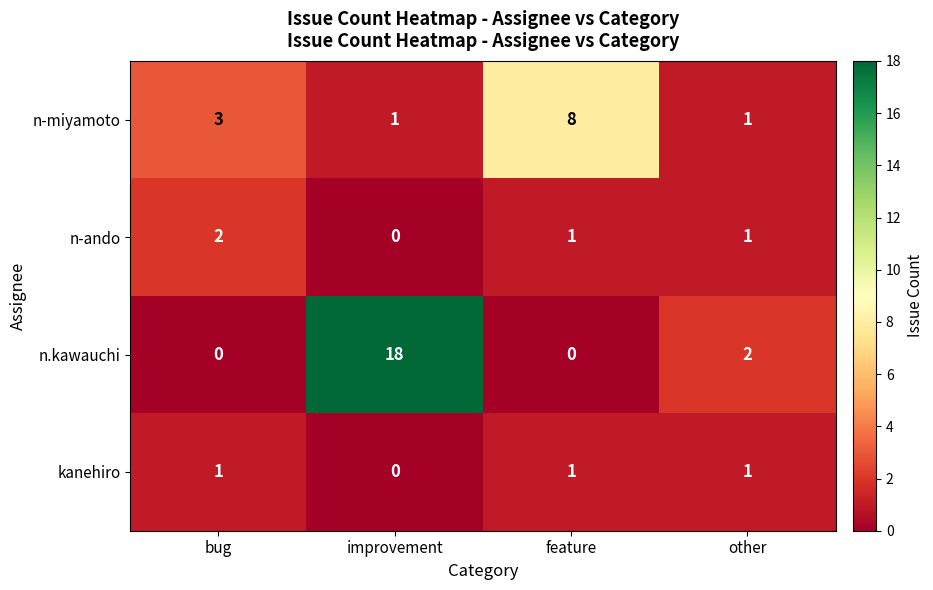

What is the greatest value displayed?

18